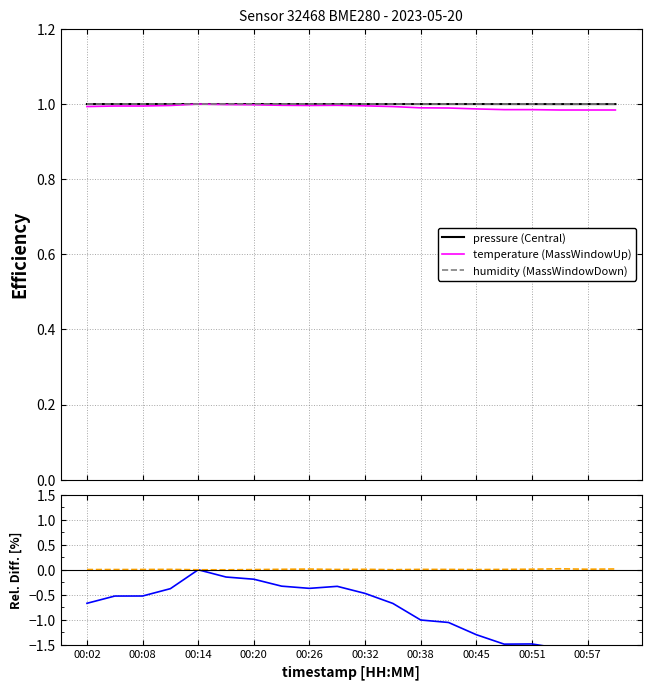

Which series has the largest range (max minus min)?

temperature (MassWindowUp)